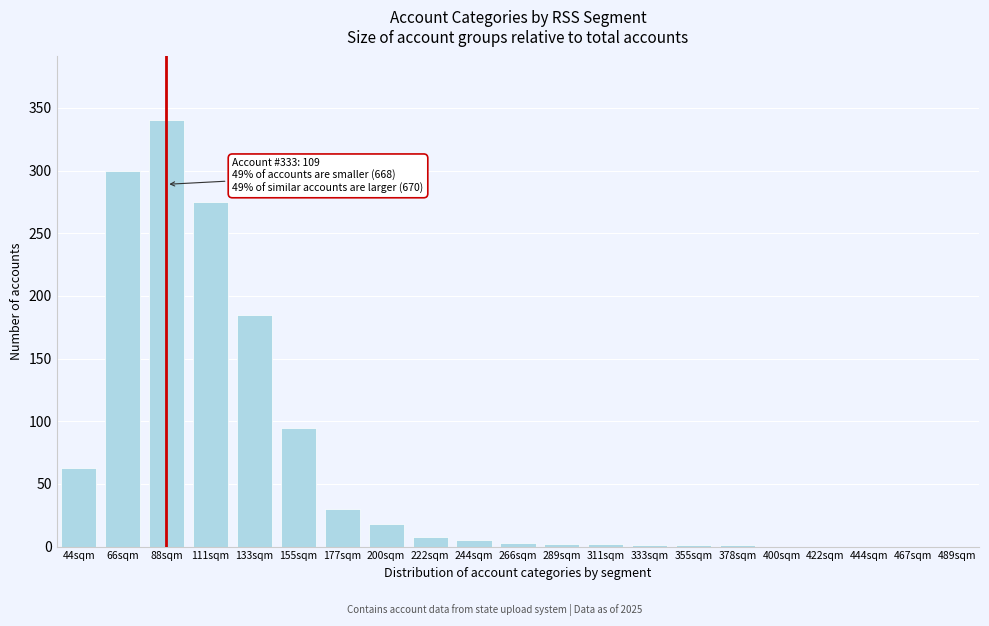

At which category does the chart reach its peak across all series?

88sqm